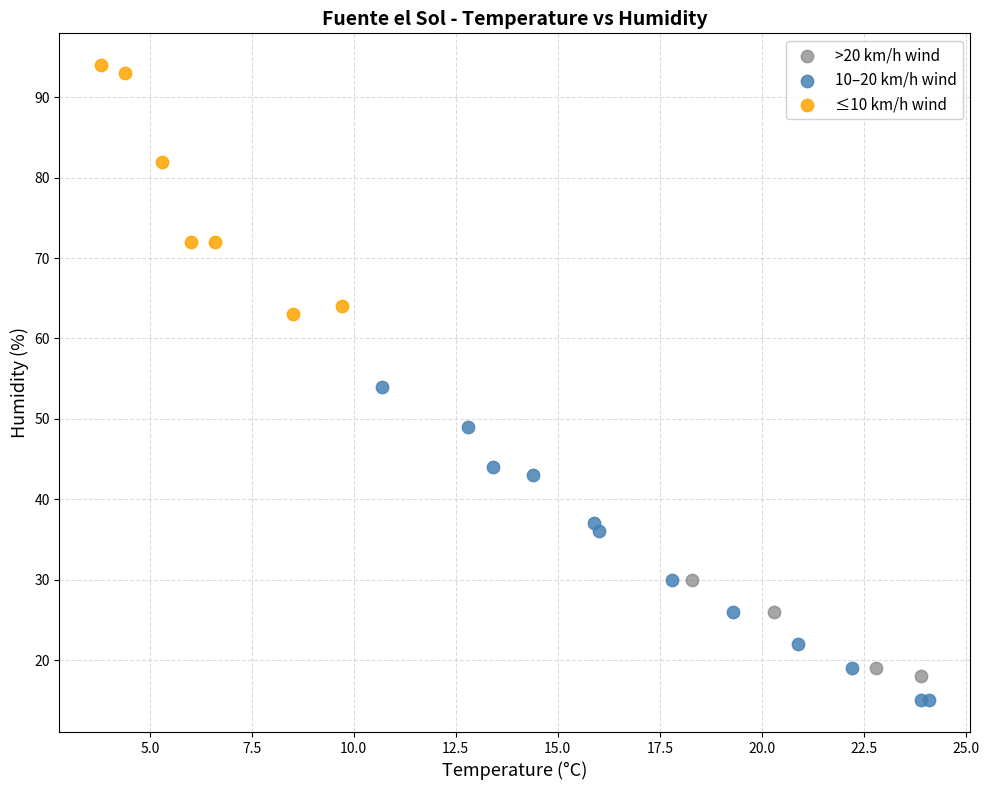

Which series has the widest spread of Y values?

10–20 km/h wind